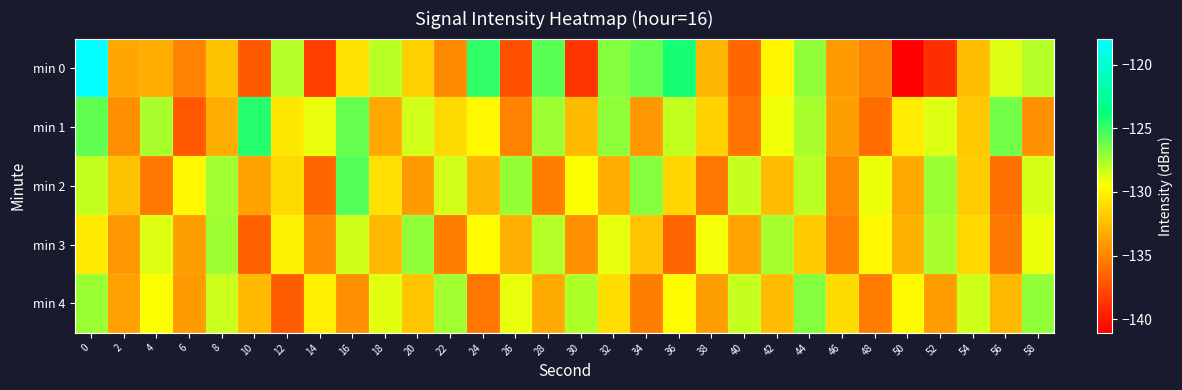

Reading left to right, extract all data points from this chart.

min 0: 0=-118.0	2=-133.5	4=-133.2	6=-135.1	8=-132.2	10=-137.0	12=-127.8	14=-138.2	16=-130.7	18=-127.9	20=-131.6	22=-134.8	24=-124.8	26=-137.4	28=-125.8	30=-138.6	32=-126.8	34=-126.0	36=-124.2	38=-132.8	40=-136.4	42=-129.9	44=-127.0	46=-134.0	48=-135.1	50=-141.1	52=-138.9	54=-132.4	56=-128.8	58=-127.8
min 1: 0=-126.0	2=-134.6	4=-127.6	6=-137.1	8=-133.2	10=-124.6	12=-130.5	14=-129.0	16=-126.0	18=-133.4	20=-128.5	22=-131.2	24=-129.8	26=-135.1	28=-127.3	30=-132.6	32=-126.9	34=-134.2	36=-128.1	38=-131.5	40=-135.8	42=-129.2	44=-127.6	46=-133.9	48=-136.1	50=-130.4	52=-128.7	54=-132.0	56=-126.3	58=-134.5
min 2: 0=-128.1	2=-132.3	4=-135.6	6=-129.8	8=-127.4	10=-133.7	12=-131.2	14=-136.4	16=-125.6	18=-130.9	20=-134.1	22=-128.5	24=-132.8	26=-127.1	28=-135.3	30=-129.5	32=-133.2	34=-126.8	36=-131.4	38=-135.7	40=-128.2	42=-132.5	44=-127.9	46=-134.8	48=-129.1	50=-133.4	52=-127.2	54=-131.8	56=-136.0	58=-128.6
min 3: 0=-130.5	2=-134.2	4=-128.7	6=-133.9	8=-127.3	10=-136.6	12=-130.1	14=-134.8	16=-128.4	18=-132.7	20=-127.0	22=-135.3	24=-129.6	26=-133.1	28=-127.8	30=-134.5	32=-128.9	34=-132.2	36=-136.5	38=-129.3	40=-133.6	42=-127.5	44=-131.9	46=-135.2	48=-129.8	50=-133.0	52=-127.6	54=-131.3	56=-135.6	58=-129.1
min 4: 0=-127.2	2=-133.8	4=-129.5	6=-134.1	8=-128.3	10=-132.6	12=-136.9	14=-130.2	16=-134.5	18=-128.8	20=-132.1	22=-127.4	24=-135.7	26=-129.0	28=-133.3	30=-127.7	32=-131.0	34=-135.3	36=-129.6	38=-133.9	40=-128.2	42=-132.5	44=-126.8	46=-131.1	48=-135.4	50=-129.7	52=-134.0	54=-128.4	56=-132.7	58=-127.0